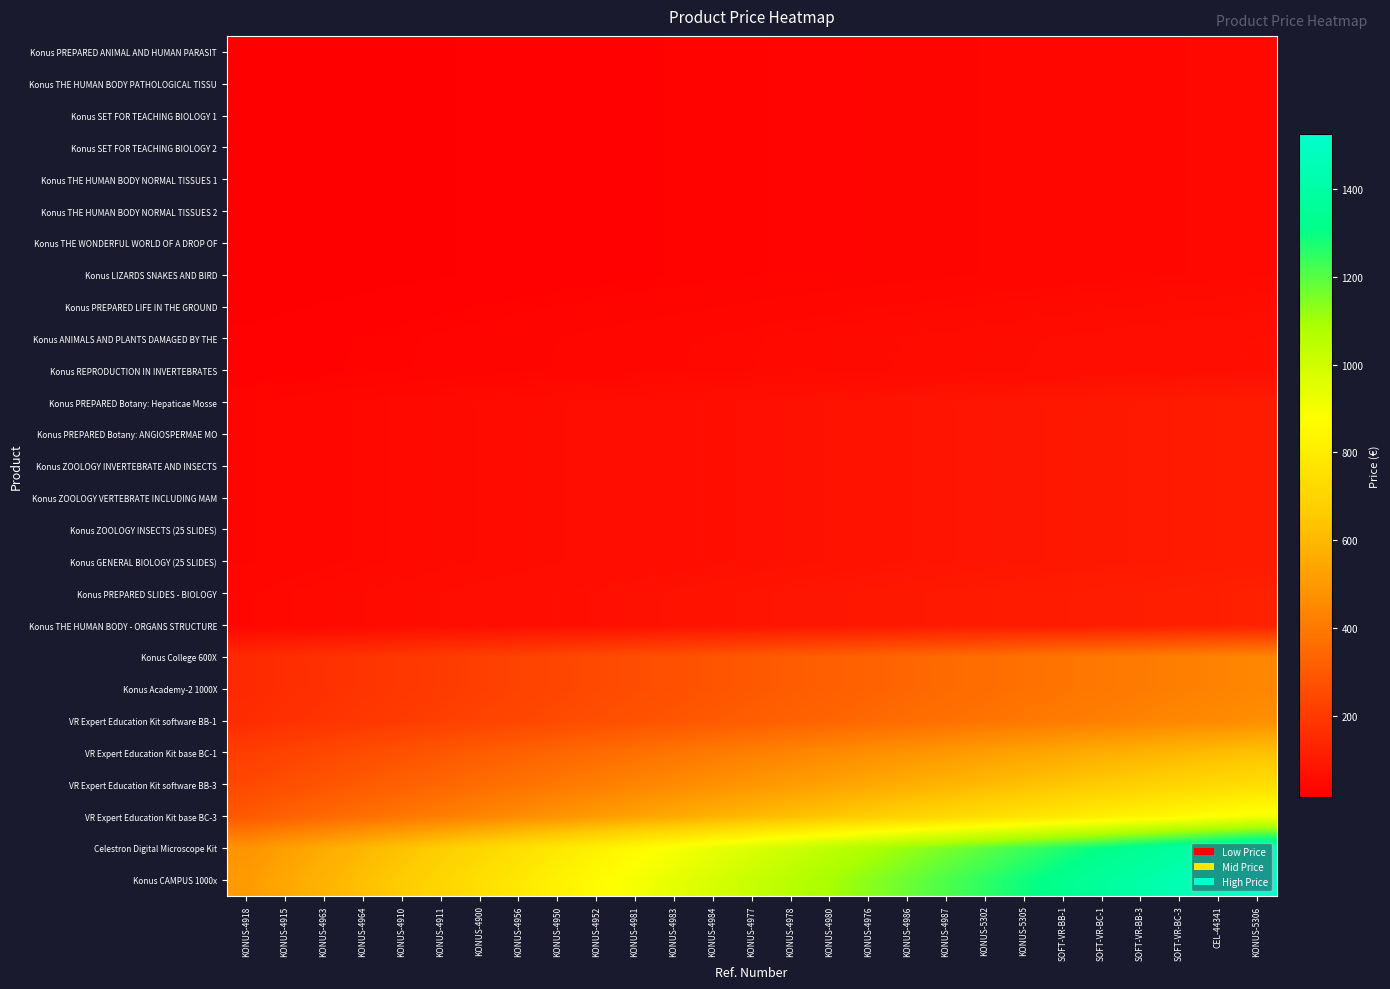

How many categories are shown in the chart?

27